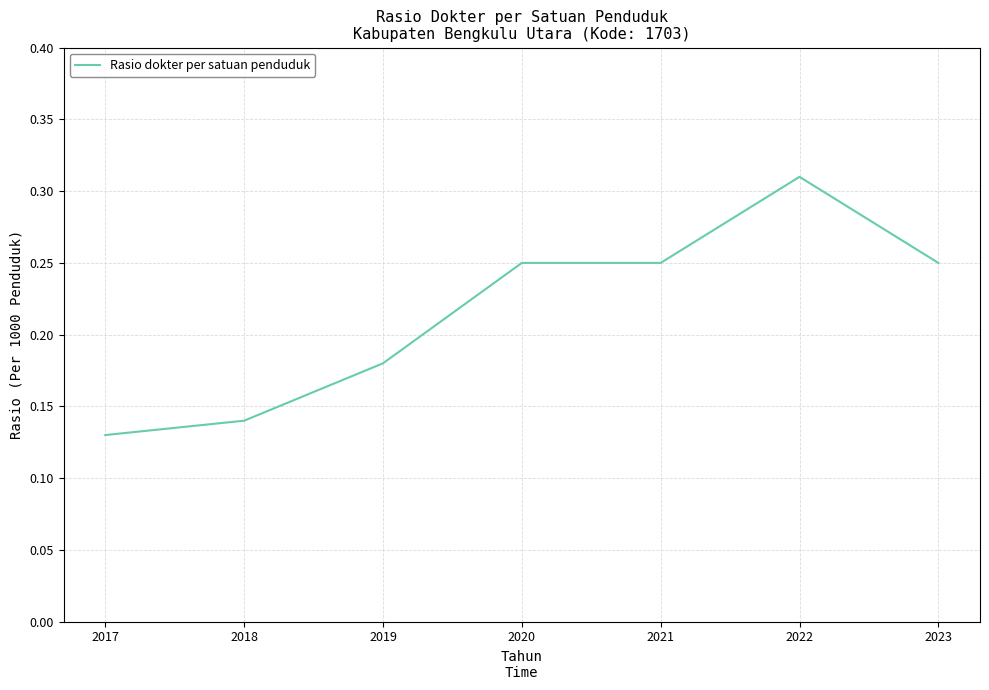

What is the change in value from 2021 to 2022?

+0.1